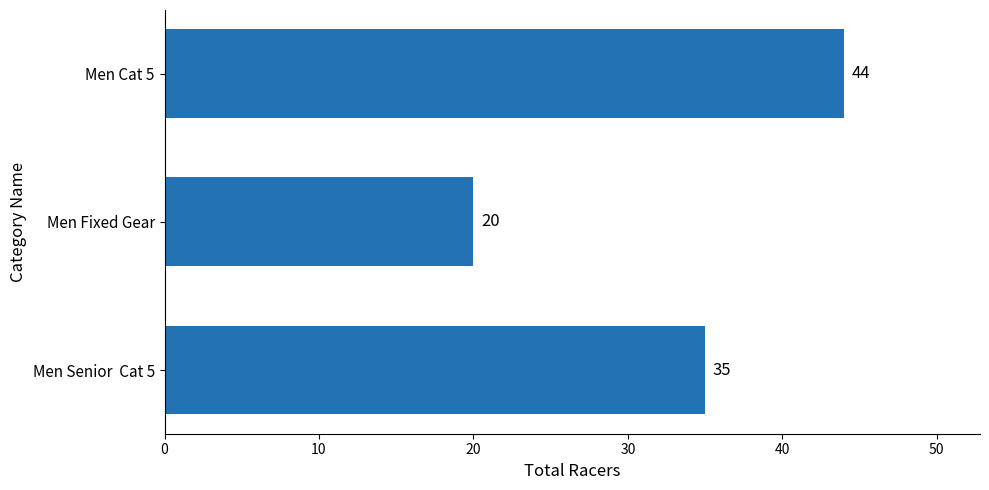

Reading bottom to top, list all the values displayed in this chart.

35	20	44